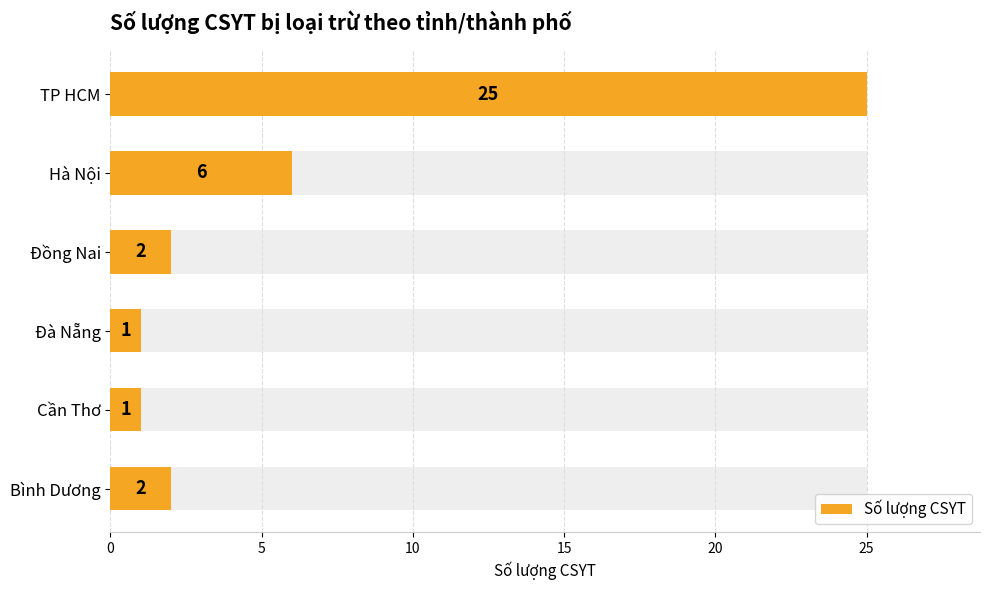

What is the difference between the maximum and minimum values?

24